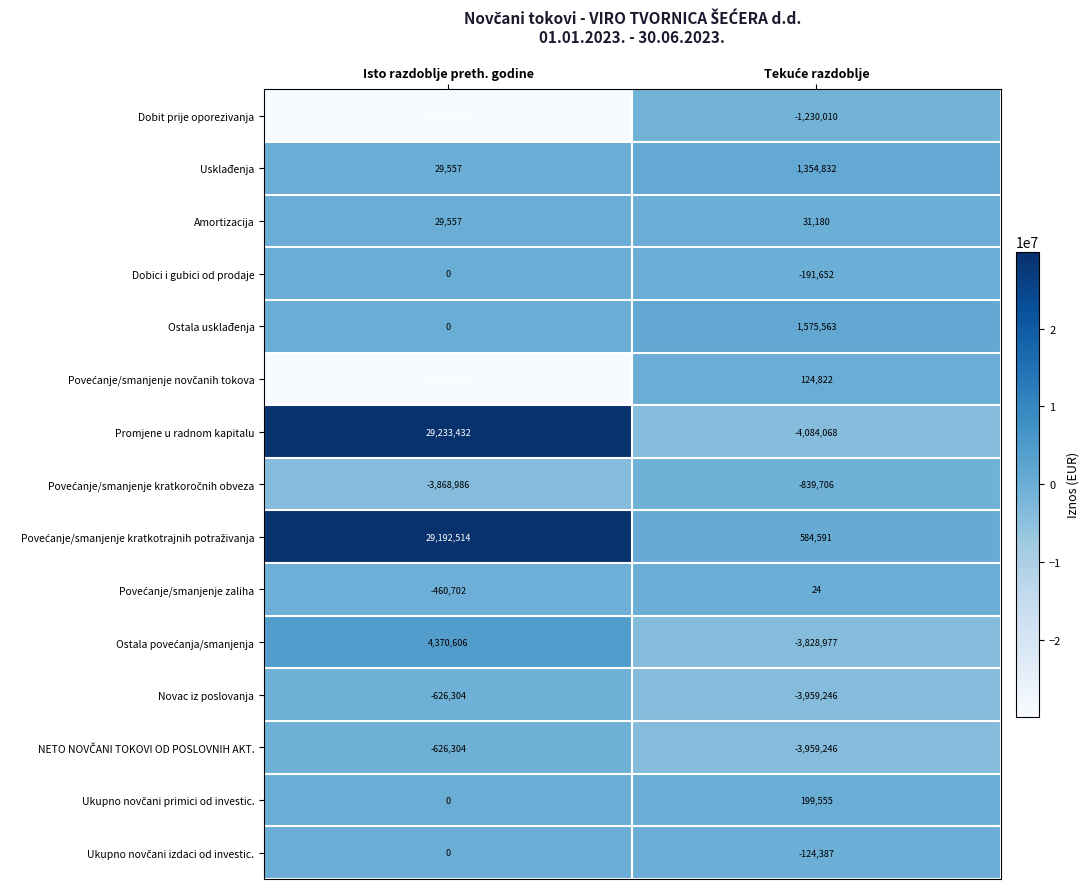

How many series are shown in this chart?

15